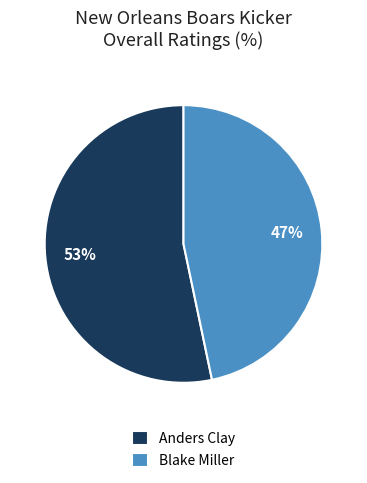

Which slice is the smallest?

Blake Miller